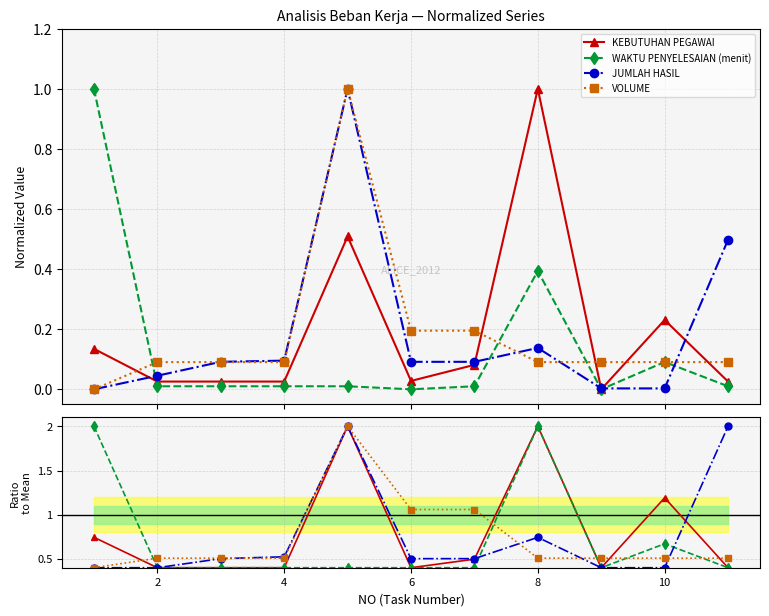

At how many categories does at least one series exceed 0?

11